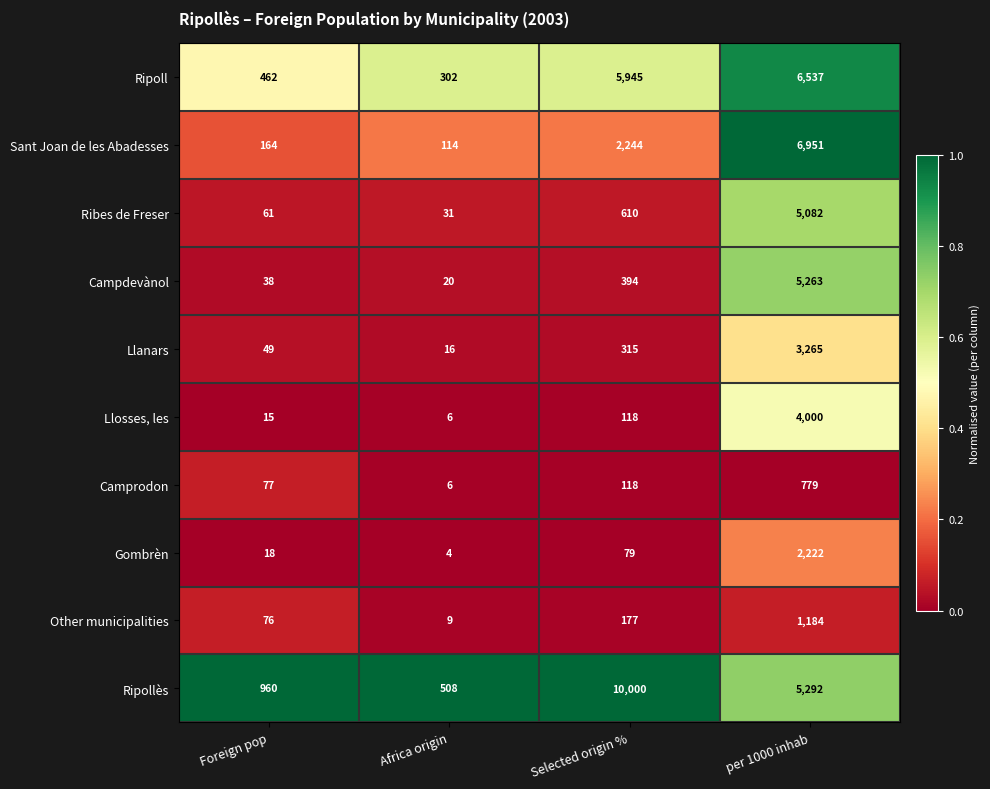

How many categories are shown in the chart?

4